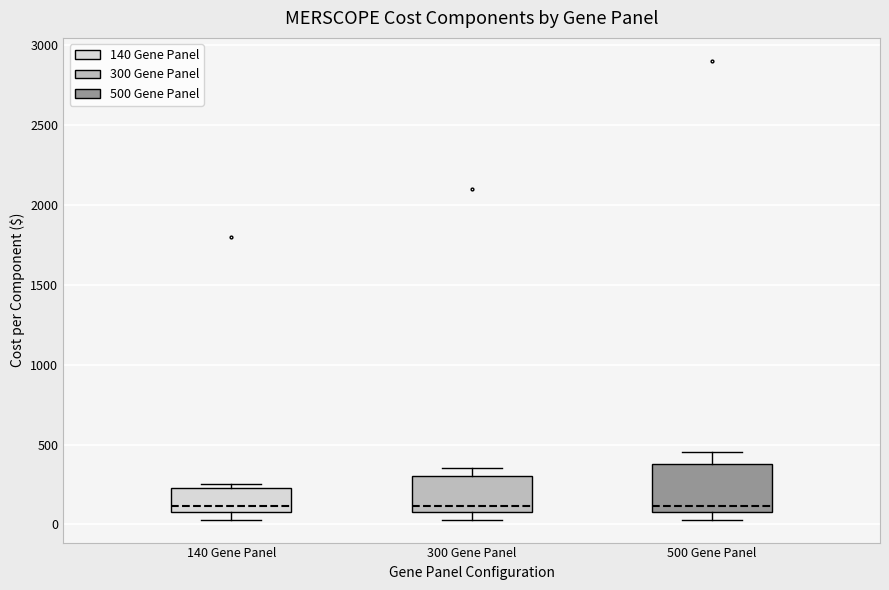

Reading left to right, transcribe this box plot: for each box, give where its median line is, the range the box spans, and where its two whiskers end, as read against the y-axis. The values are not printed on the chart, so give them approximately, as read against the axis.

140 Gene Panel: median 100 (just above the box's lower edge), box 100 to 250, whiskers 50 to 250 (just above the box's upper edge)
300 Gene Panel: median 100 (just above the box's lower edge), box 100 to 300, whiskers 50 to 350
500 Gene Panel: median 100 (just above the box's lower edge), box 100 to 400, whiskers 50 to 450